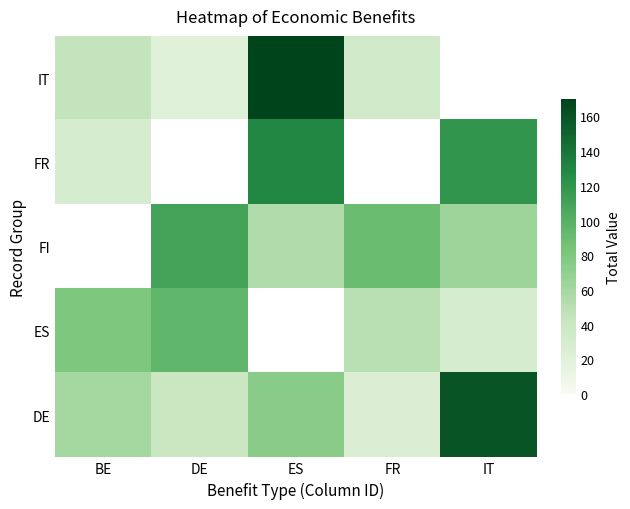

Is it true that IT equals 0.7 at IT?

False